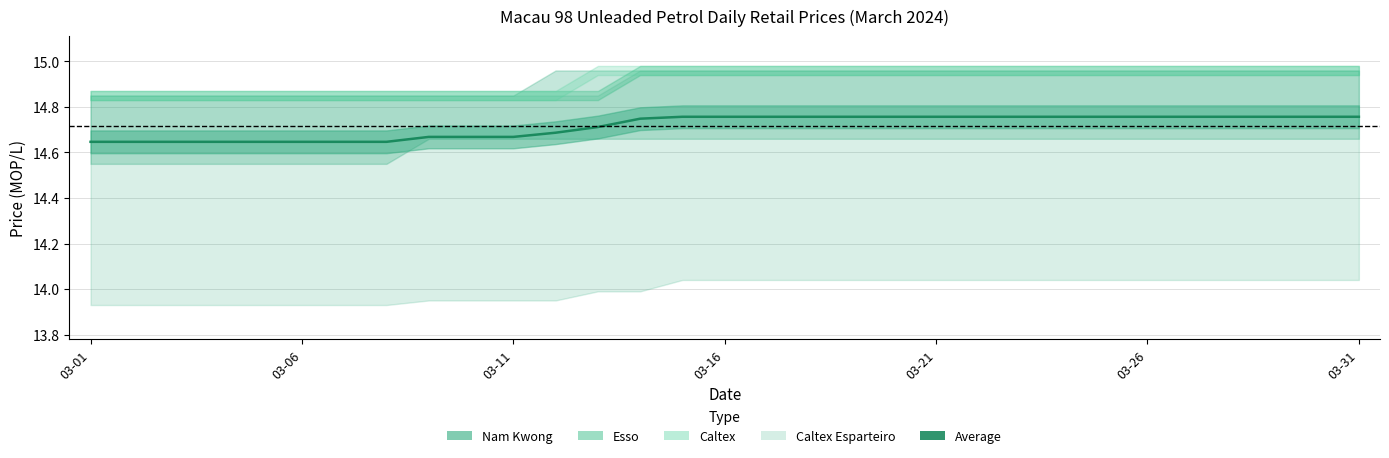

What position from the left is 17?

18